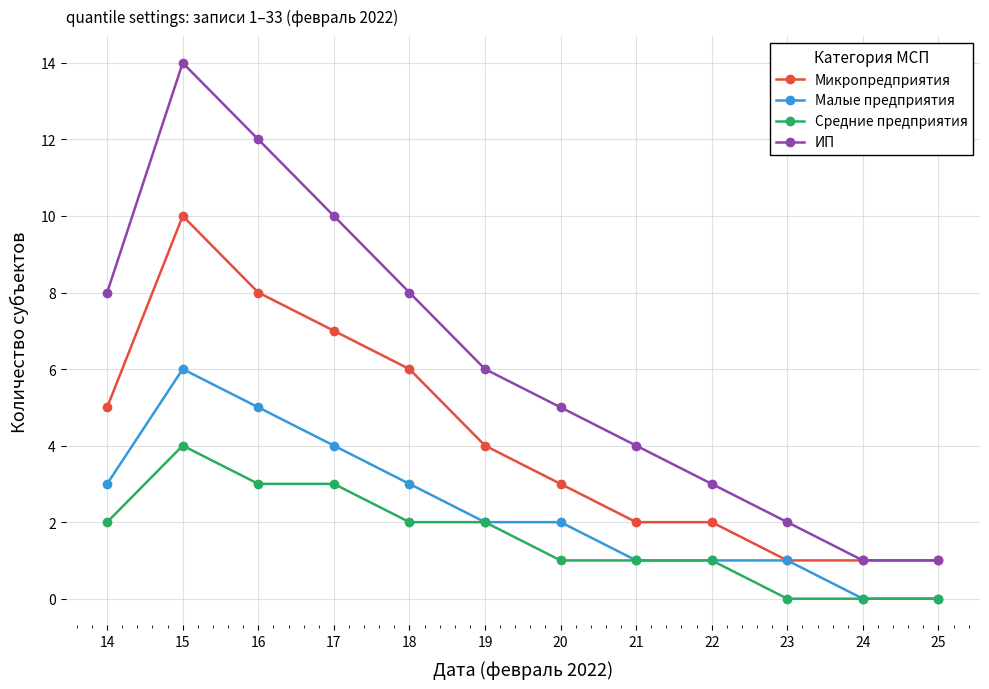

How many distinct data groups are displayed?

4